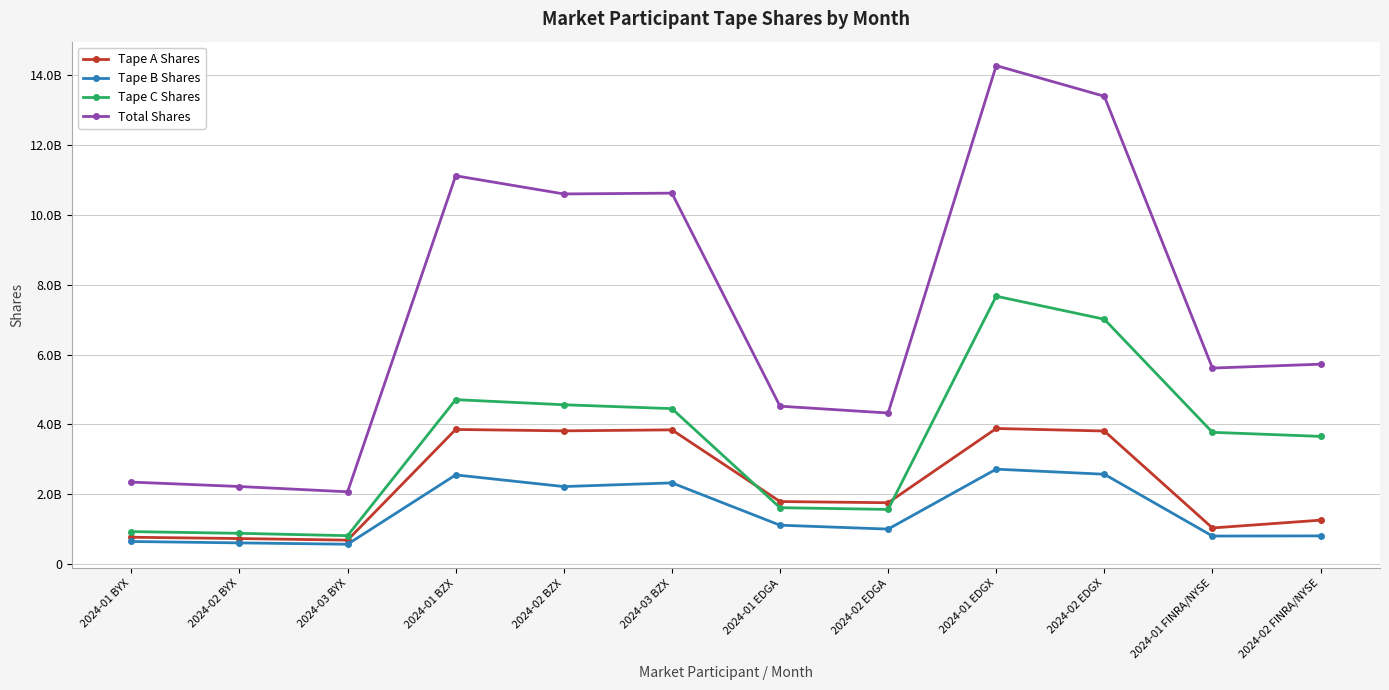

Reading left to right, list all the values displayed in this chart.

Tape A Shares: 769891536	732790749	687194615	3857282597	3816946523	3845635045	1792502371	1758235264	3884835329	3812411768	1035771508	1259161946
Tape B Shares: 648105438	608084771	569535770	2555227431	2221478015	2326804169	1114927082	1003215863	2720168713	2574210834	804299739	808602374
Tape C Shares: 931413329	882308191	814775403	4711047698	4564638374	4453657963	1616460953	1566594158	7674168142	7013920855	3775305310	3658754833
Total Shares: 2349410303	2223183711	2071505788	11123557726	10603062912	10626097177	4523890406	4328045285	14279172184	13400543457	5615376557	5726519153